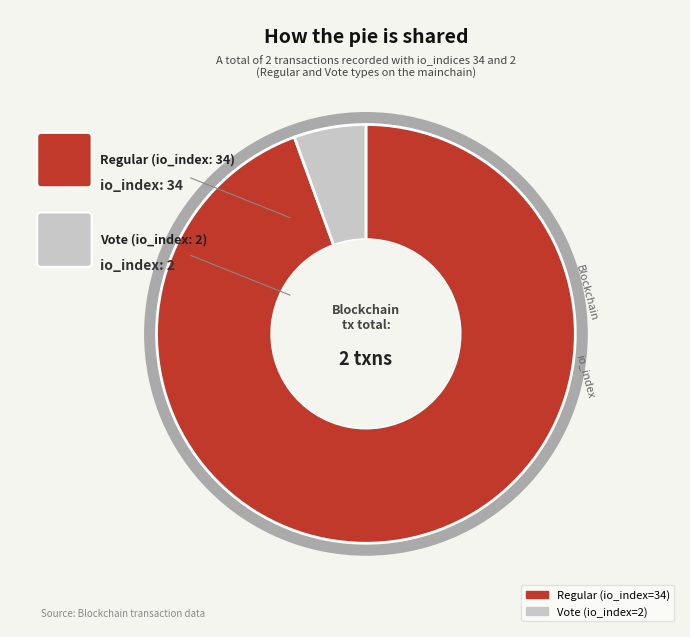

Is there any slice that represents more than half of the pie?

Yes